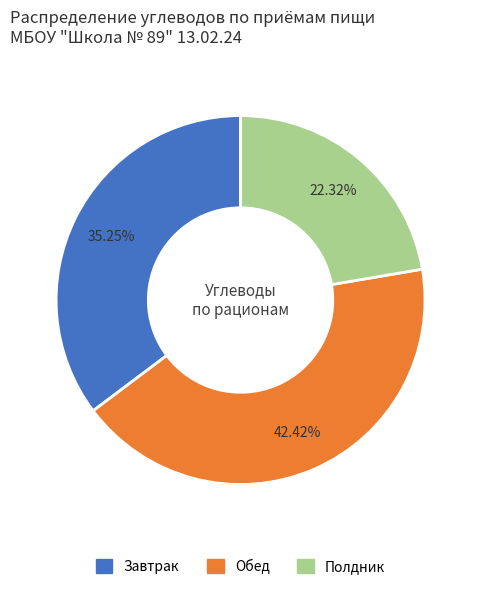

Which slice is the smallest?

Полдник